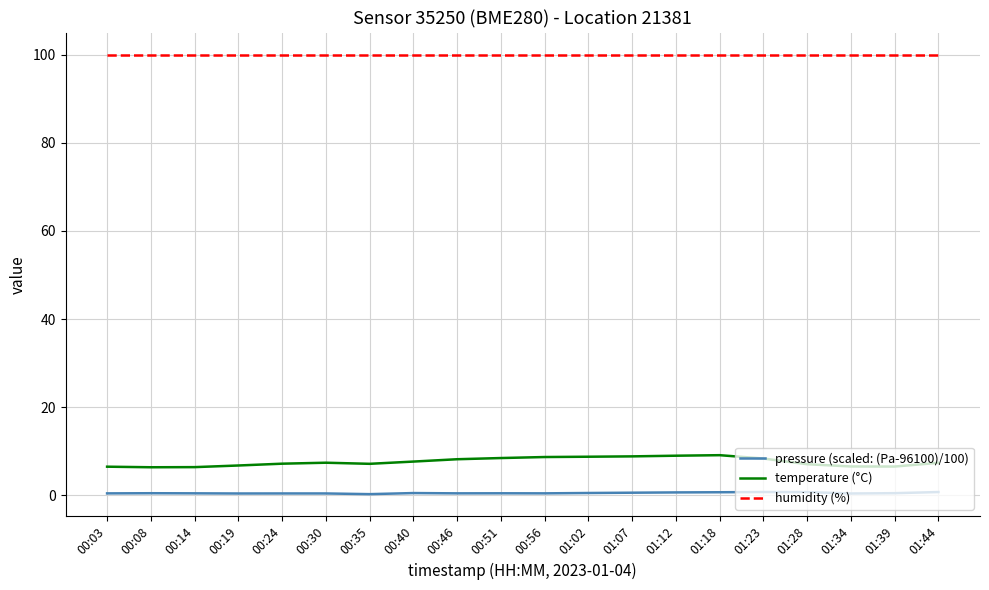

How many distinct data groups are displayed?

3